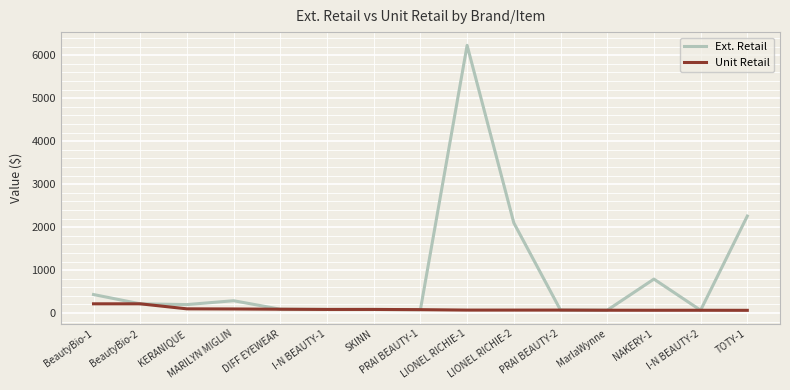

Which series has the largest range (max minus min)?

Ext. Retail